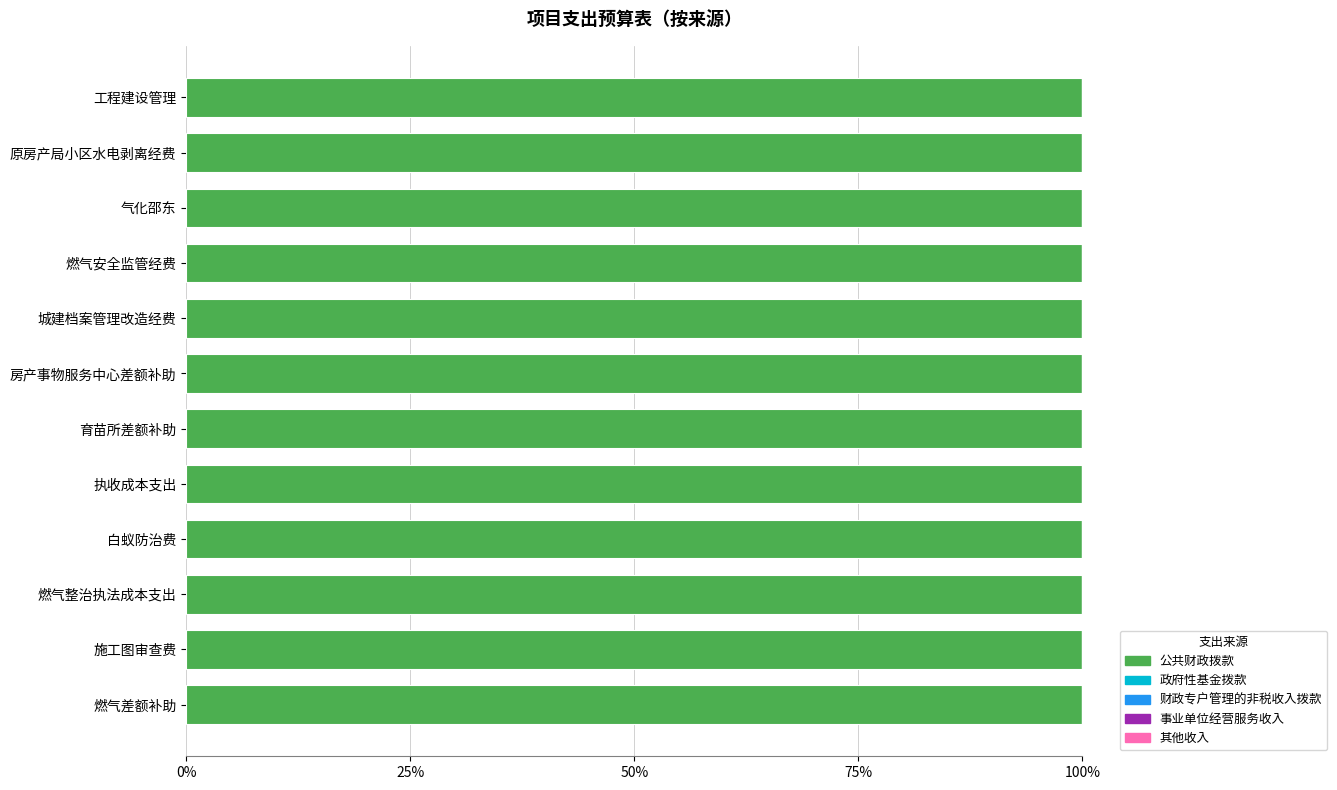

List the labels in order of 财政专户管理的非税收入拨款 value, largest first.

燃气差额补助, 施工图审查费, 燃气整治执法成本支出, 白蚁防治费, 执收成本支出, 育苗所差额补助, 房产事物服务中心差额补助, 城建档案管理改造经费, 燃气安全监管经费, 气化邵东, 原房产局小区水电剥离经费, 工程建设管理